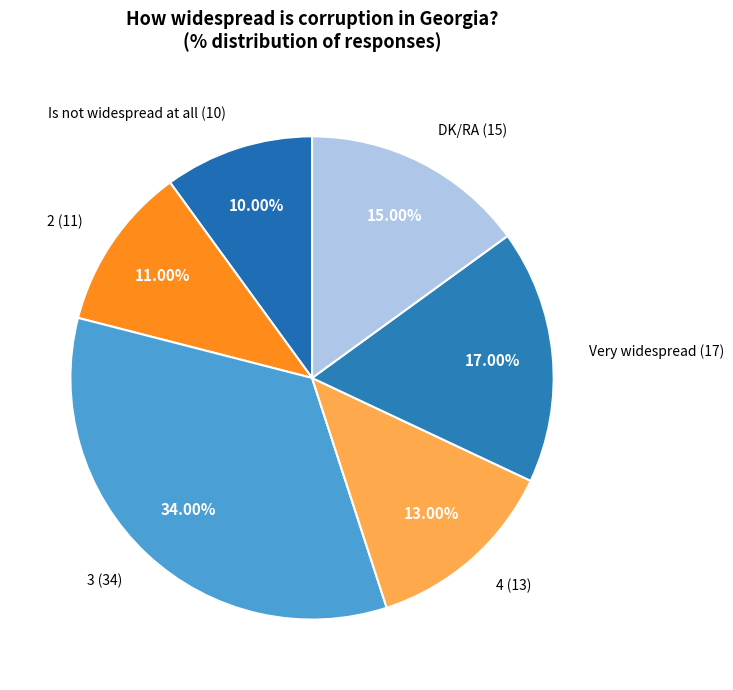

Which category has the smallest portion of the pie?

Is not widespread at all